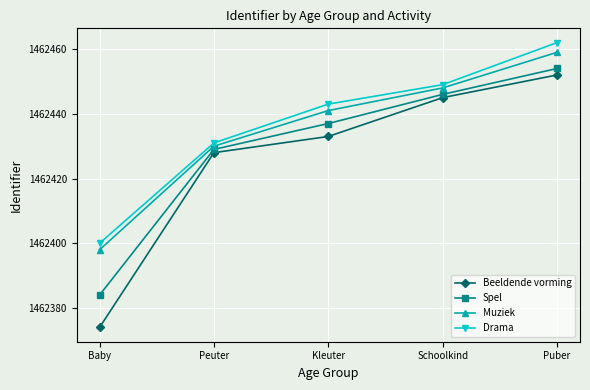

Does the chart display data point markers on the line(s)?

Yes